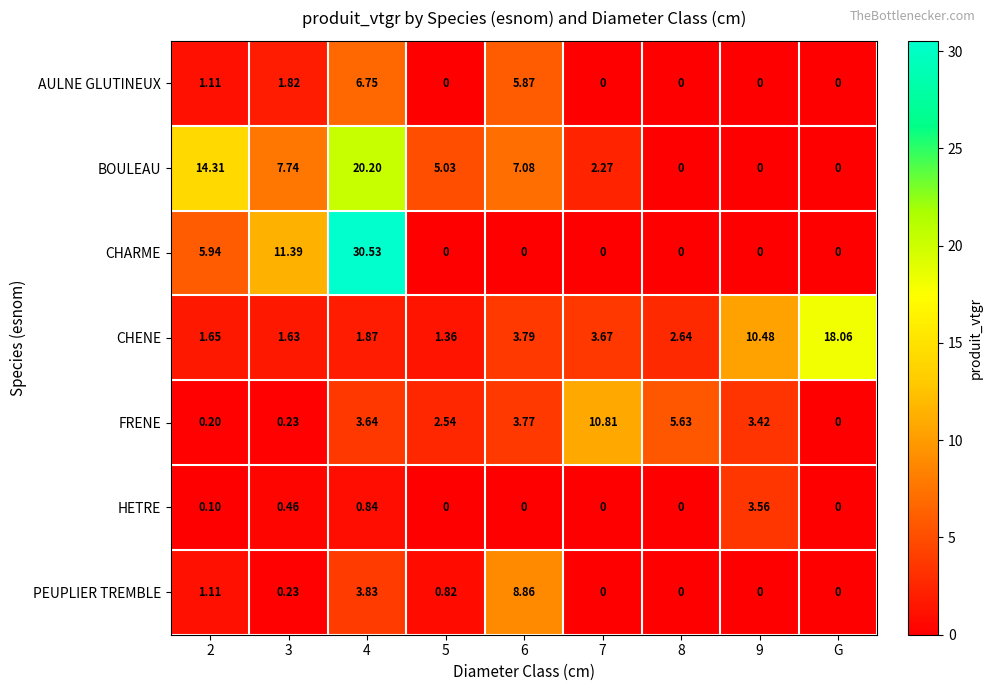

Which series has the widest spread of values?

CHARME